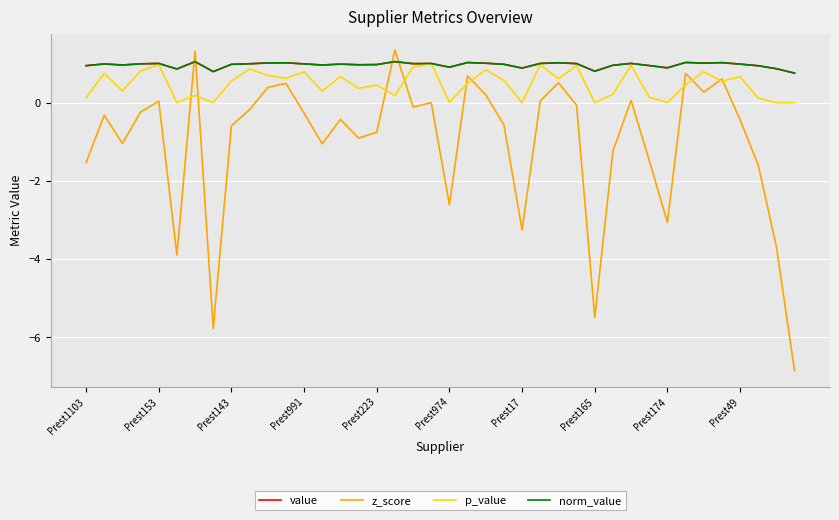

Is this an area chart (filled region under the line)?

No